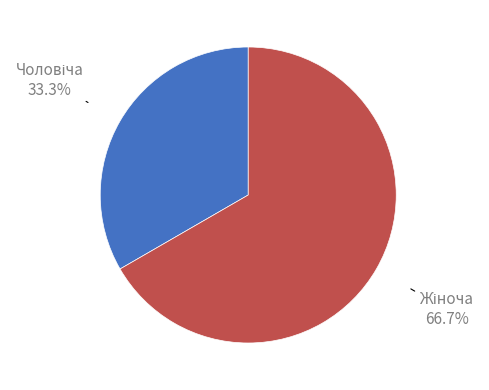

Is there a majority slice in this chart?

Yes